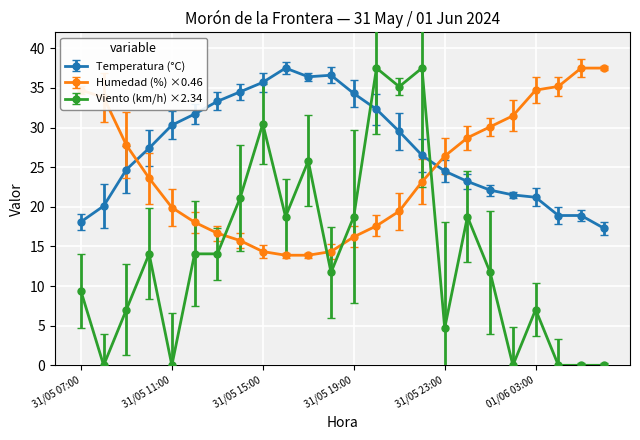

What is the difference between the second highest and second lowest values in the Viento (km/h) ×2.34 series?

37.5